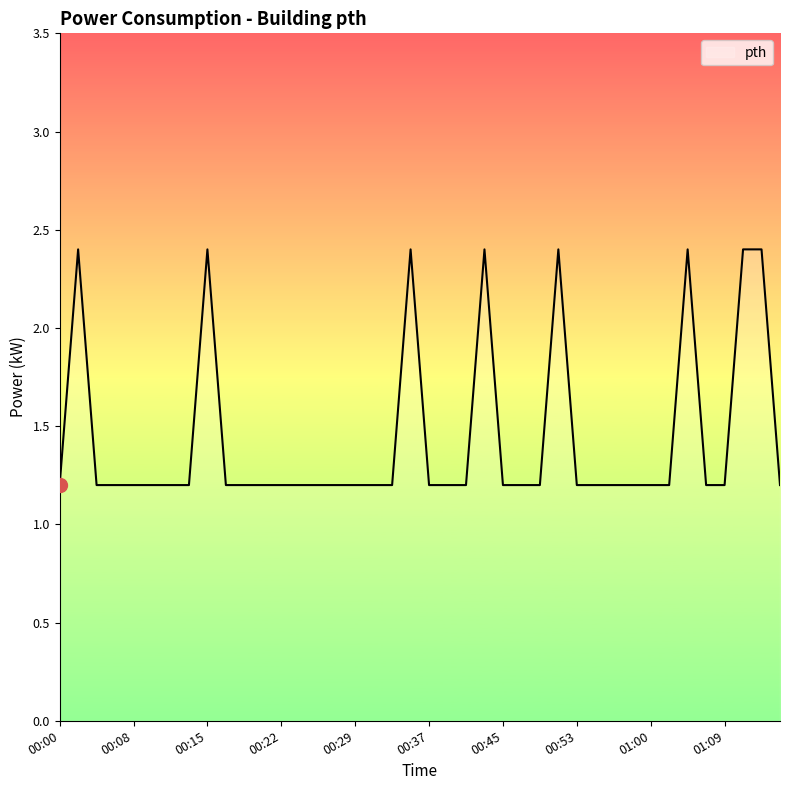

What is the maximum value shown in the chart?

2.4